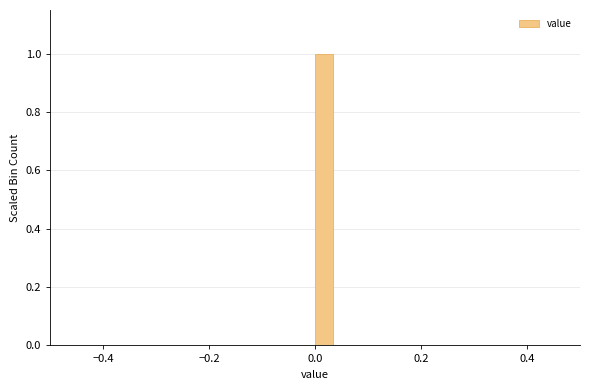

Read against the x-axis, roughly where is the centre of the tallest bar?

0.02